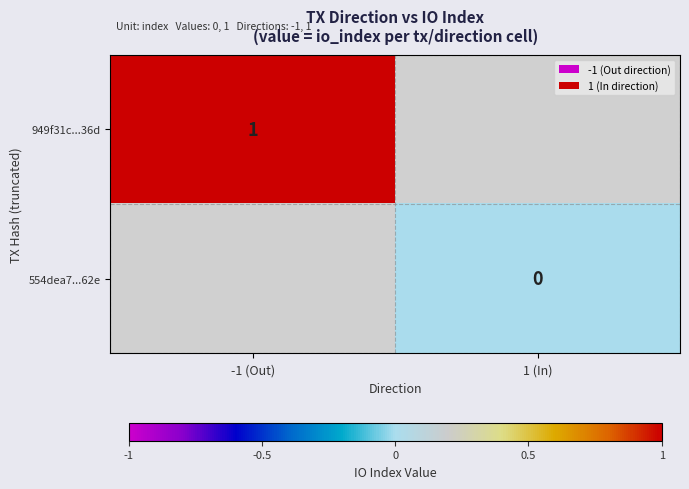

The 949f31c...36d series shows 1 at -1 (Out). True or false?

True